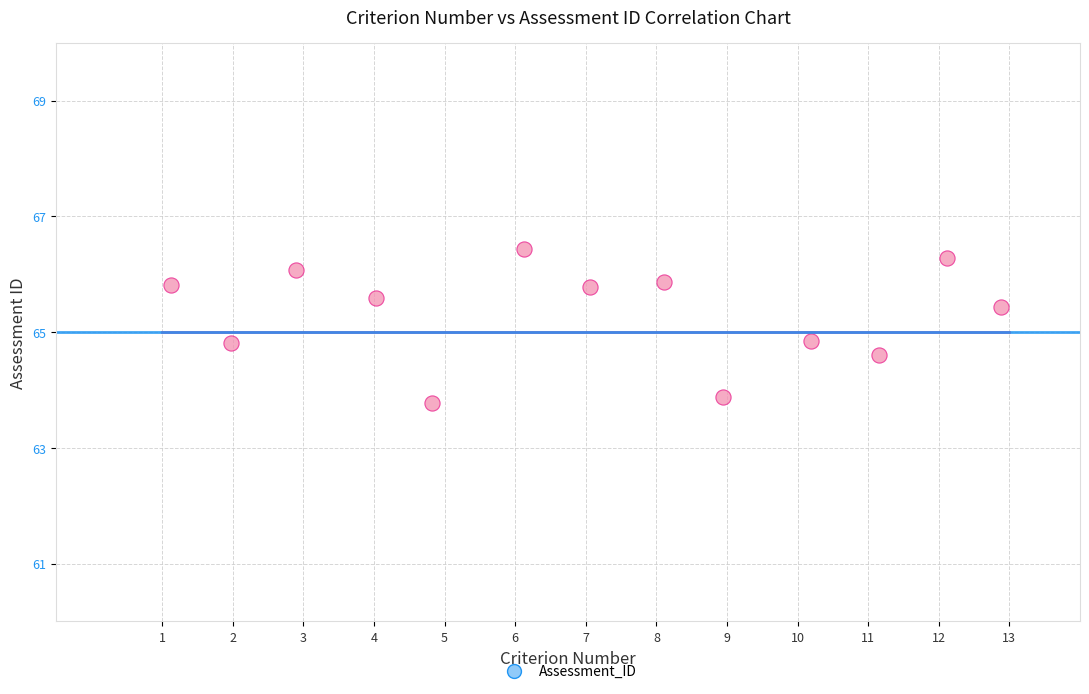

What is the range of X values (max minus min)?

11.7